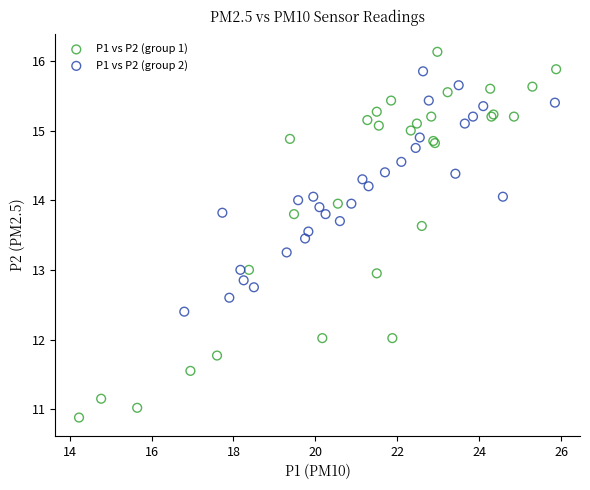

Which series contains the lowest Y value?

P1 vs P2 (group 1)